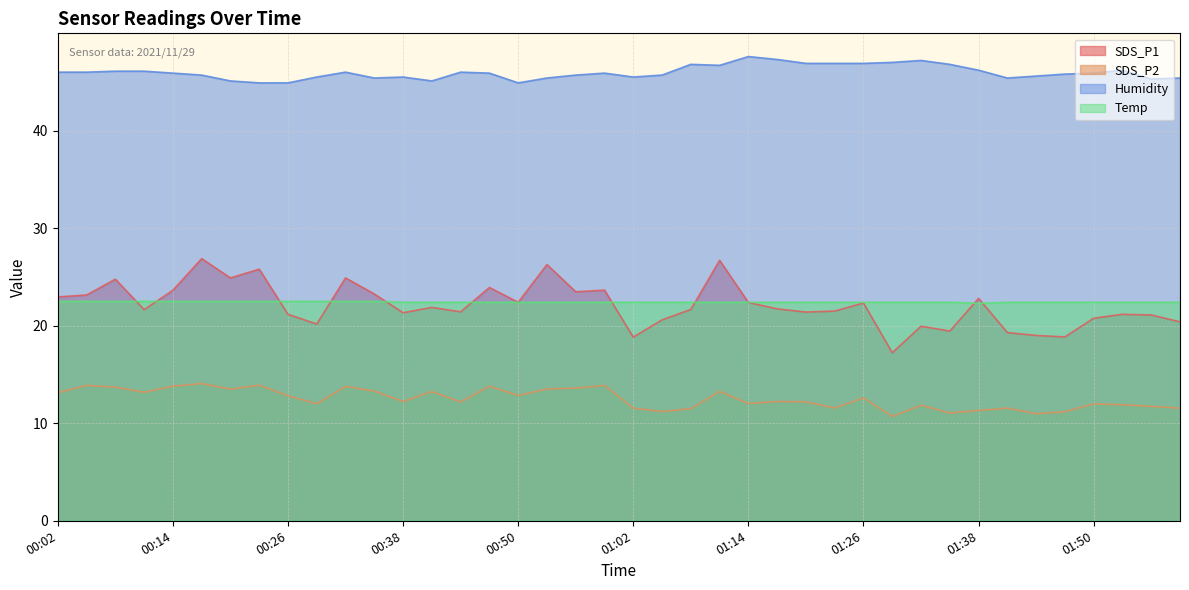

List the labels in order of SDS_P2 value, largest first.

00:17, 00:23, 00:05, 00:59, 00:14, 00:47, 00:32, 00:08, 00:56, 00:53, 00:20, 00:35, 01:11, 00:41, 00:11, 00:02, 00:50, 00:26, 01:26, 00:38, 01:17, 01:20, 00:44, 01:14, 00:29, 01:50, 01:53, 01:32, 01:56, 01:23, 01:02, 01:41, 01:59, 01:08, 01:38, 01:05, 01:47, 01:35, 01:44, 01:29